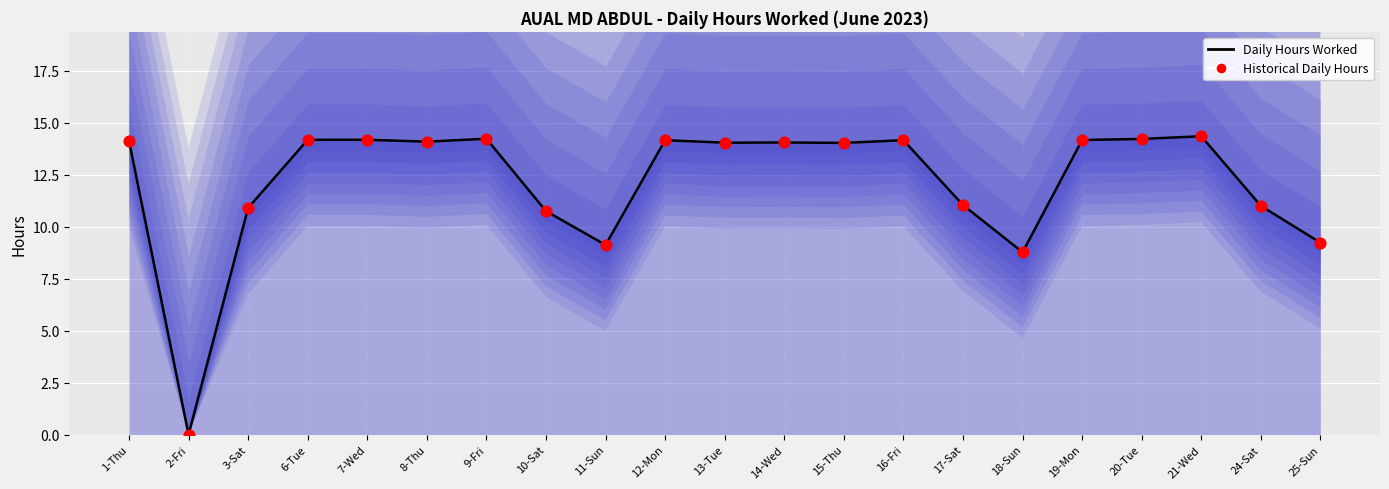

What are all the series names shown in the legend?

Daily Hours Worked, Historical Daily Hours